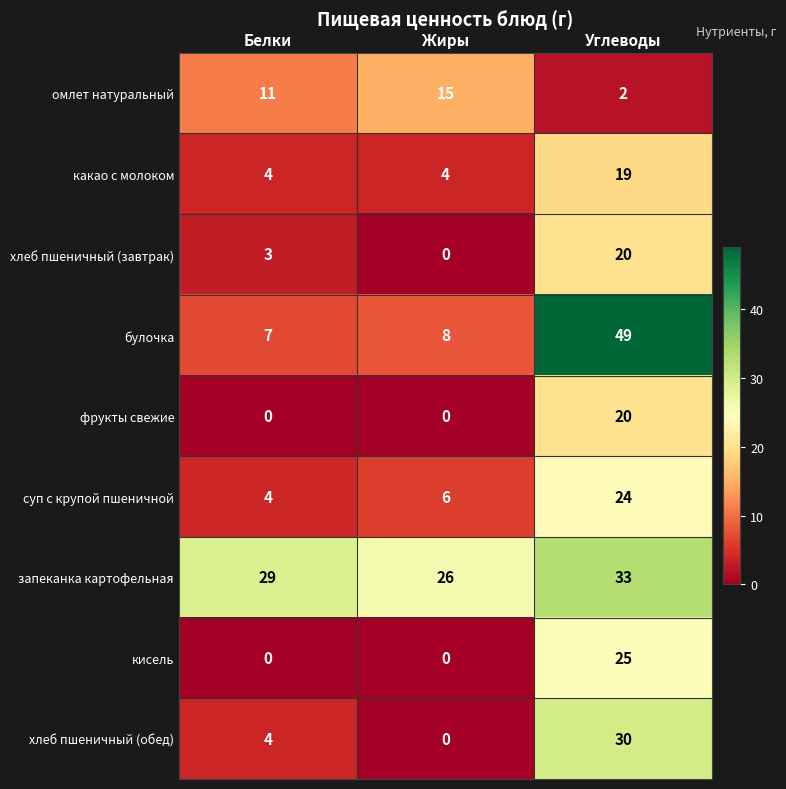

What is the average value of the какао с молоком series?

9